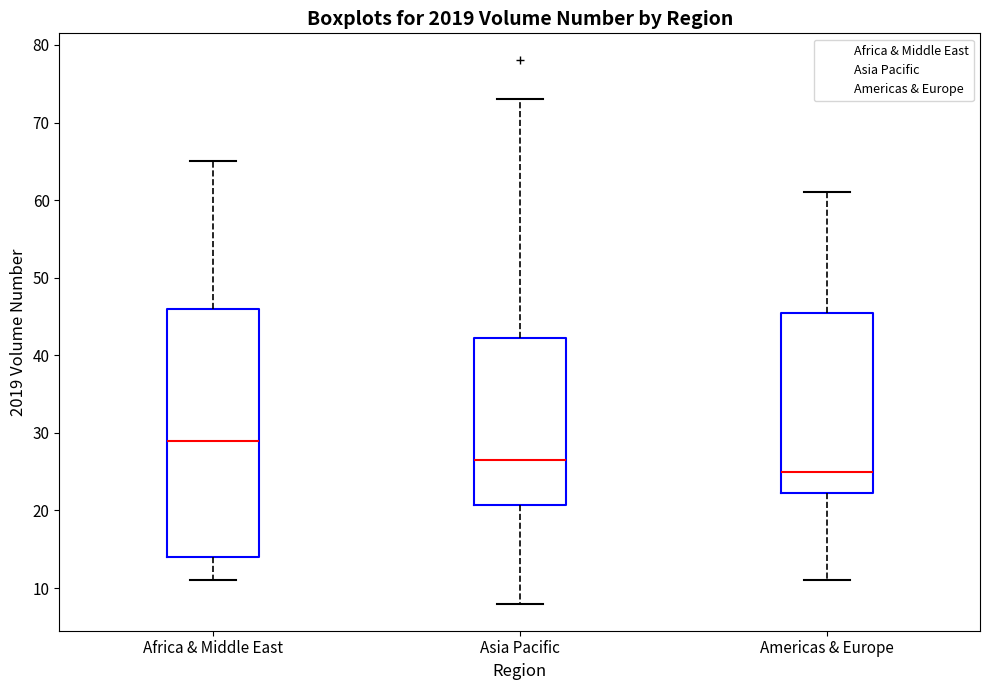

Which box has the lowest median line?

Americas & Europe